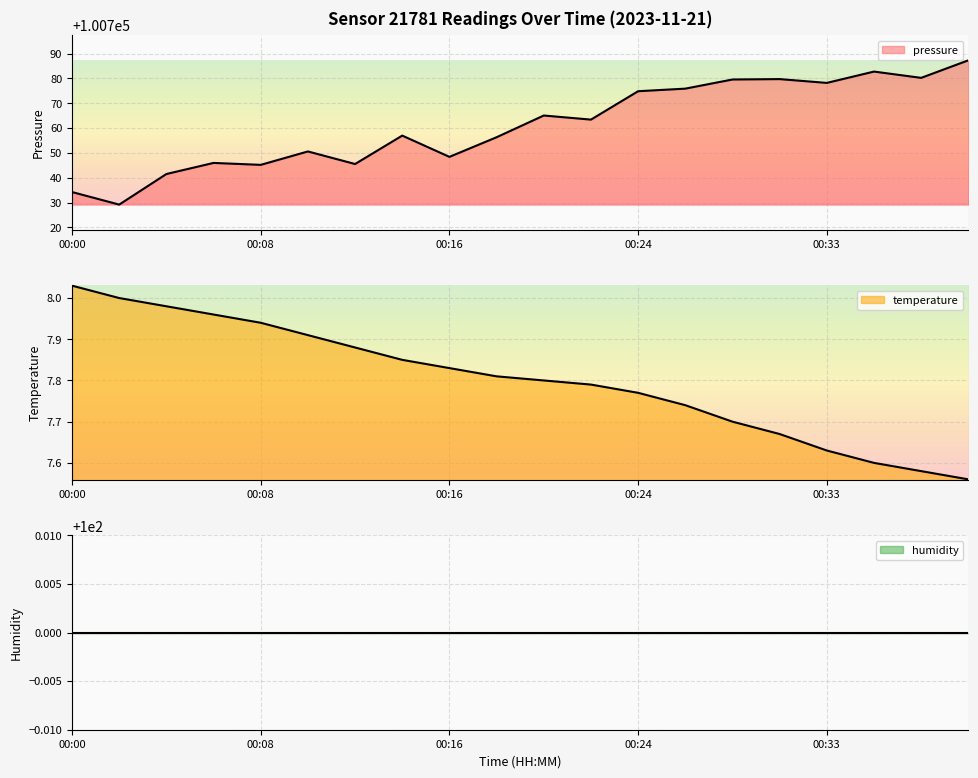

At which category does the chart reach its peak across all series?

00:39